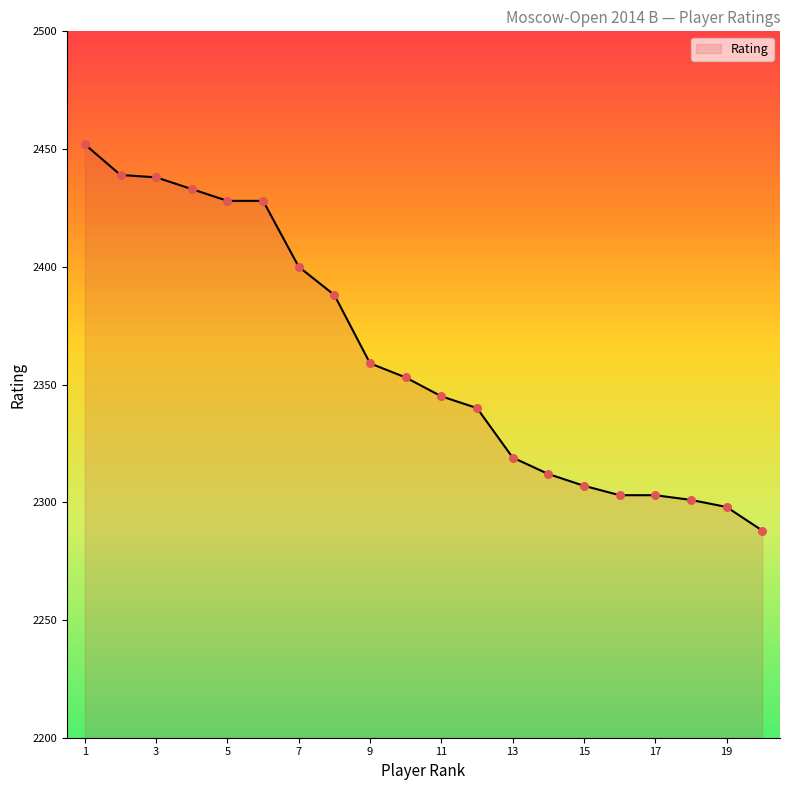

What is the greatest value displayed?

2452